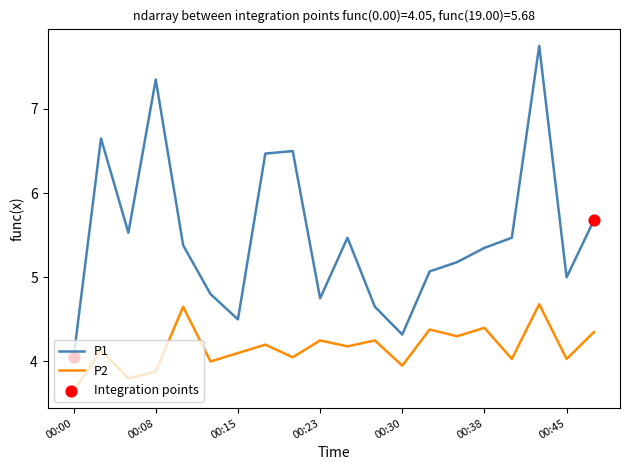

Which series has the largest range (max minus min)?

P1